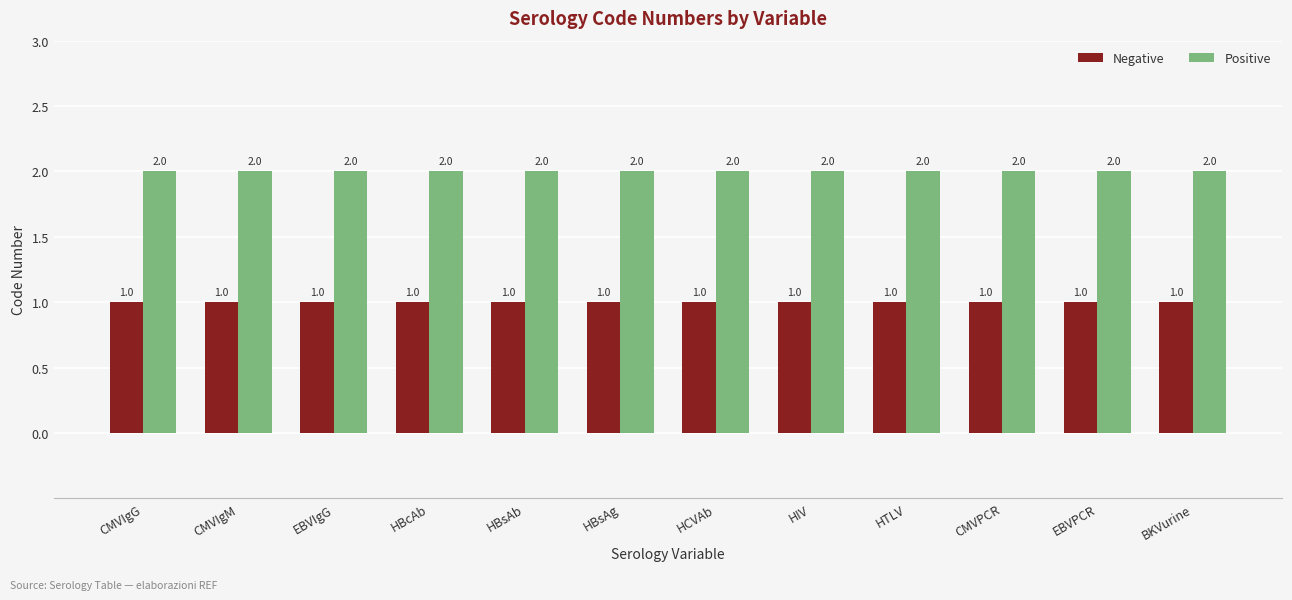

What is the approximate value of Positive at BKVurine?

2